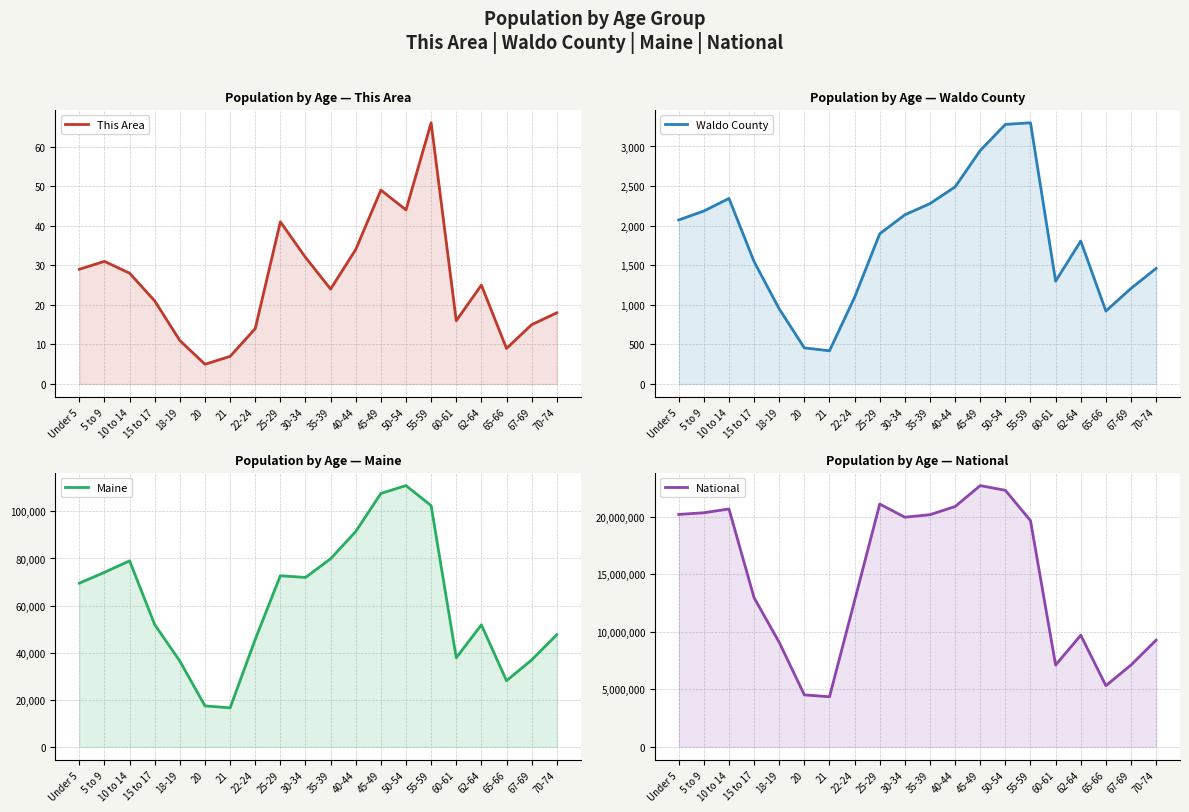

The value of National at 10 to 14 is 20677194. True or false?

True